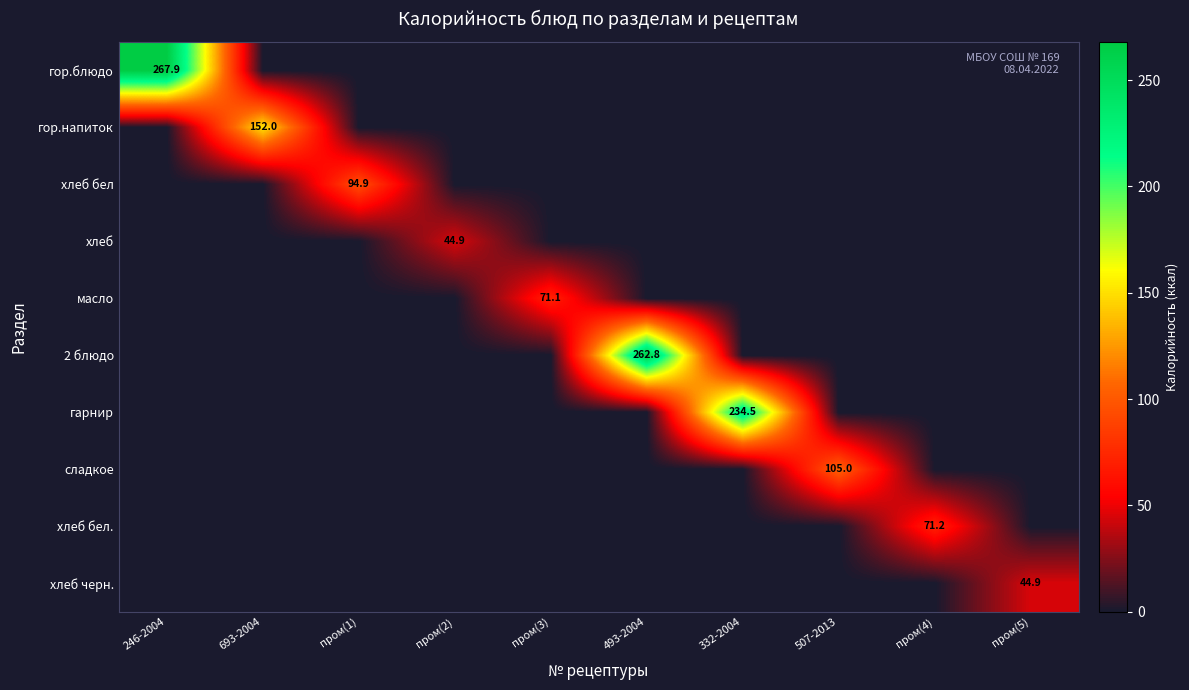

Is it true that 2 блюдо equals 262.8 at 493-2004?

True